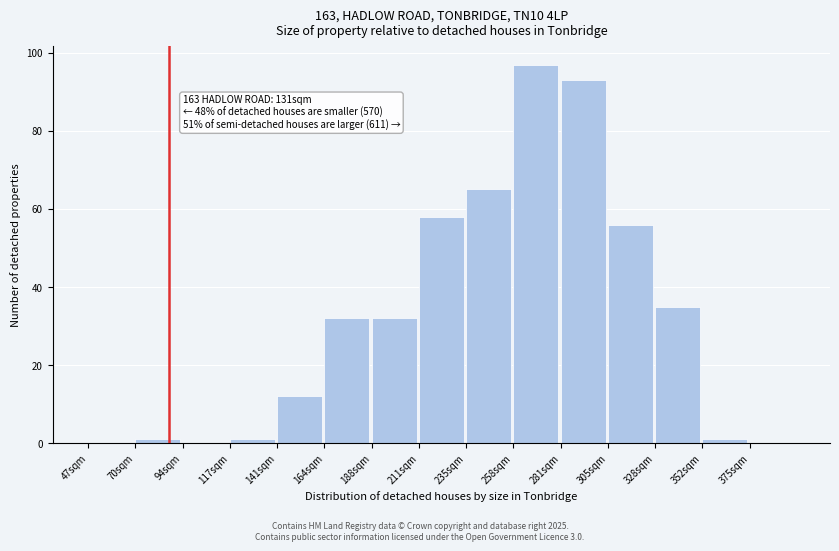

Reading left to right, list all the values displayed in this chart.

47sqm=0	70sqm=1	94sqm=0	117sqm=1	141sqm=12	164sqm=32	188sqm=32	211sqm=58	235sqm=65	258sqm=97	281sqm=93	305sqm=56	328sqm=35	352sqm=1	375sqm=0